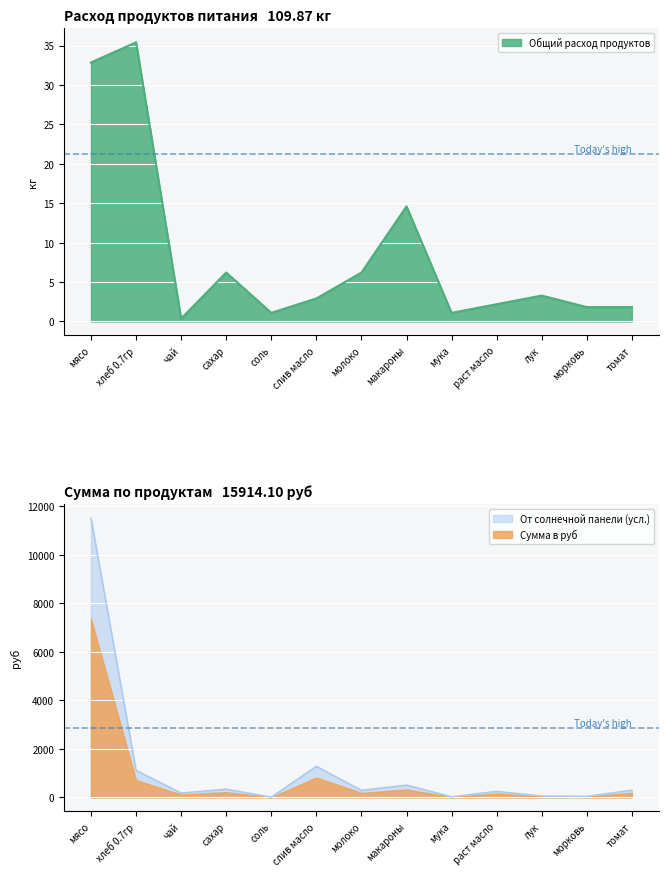

Which series has the widest spread of values?

Сумма в руб